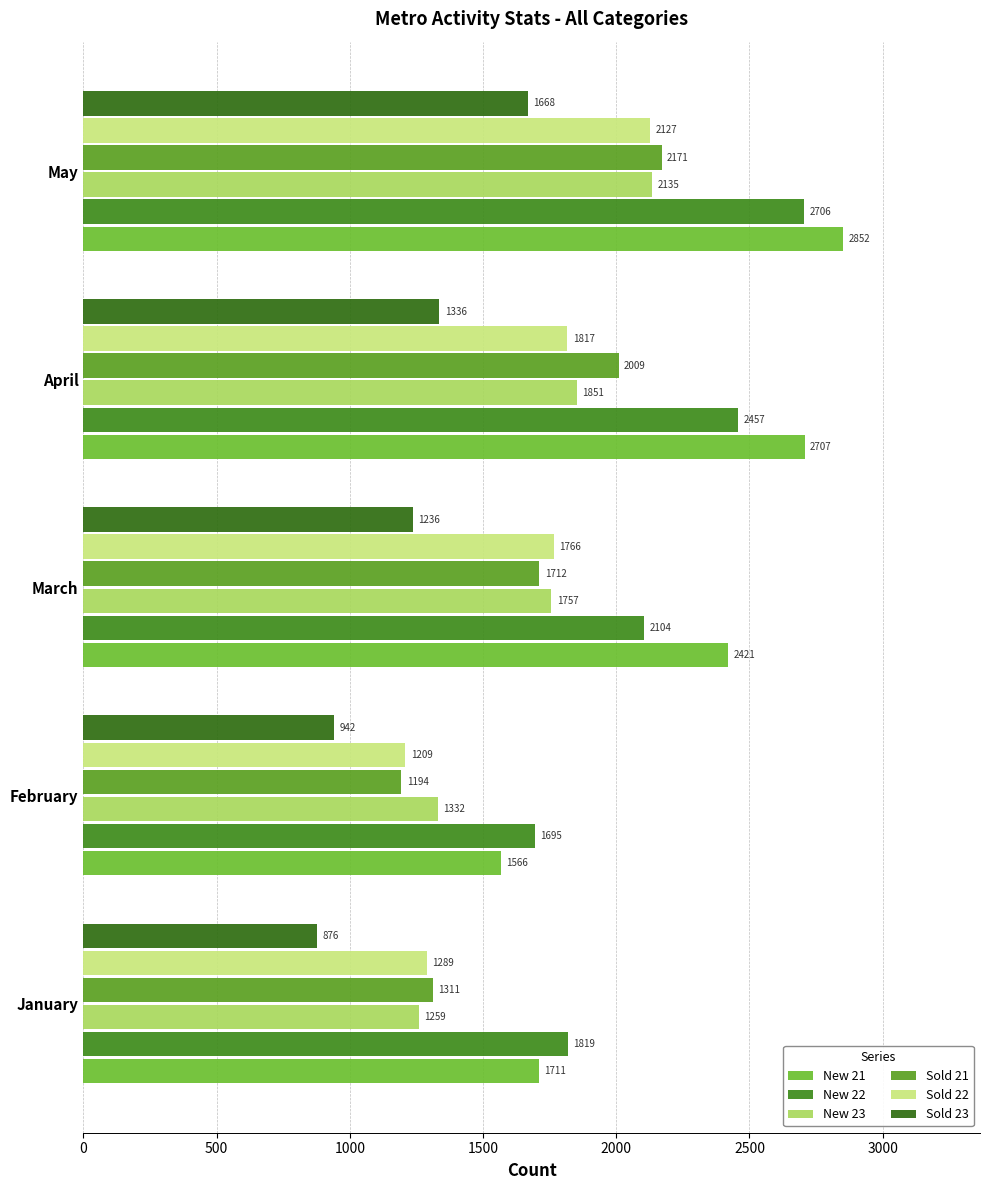

Rank the series by their maximum value, from lowest to highest.

Sold 23, Sold 22, New 23, Sold 21, New 22, New 21